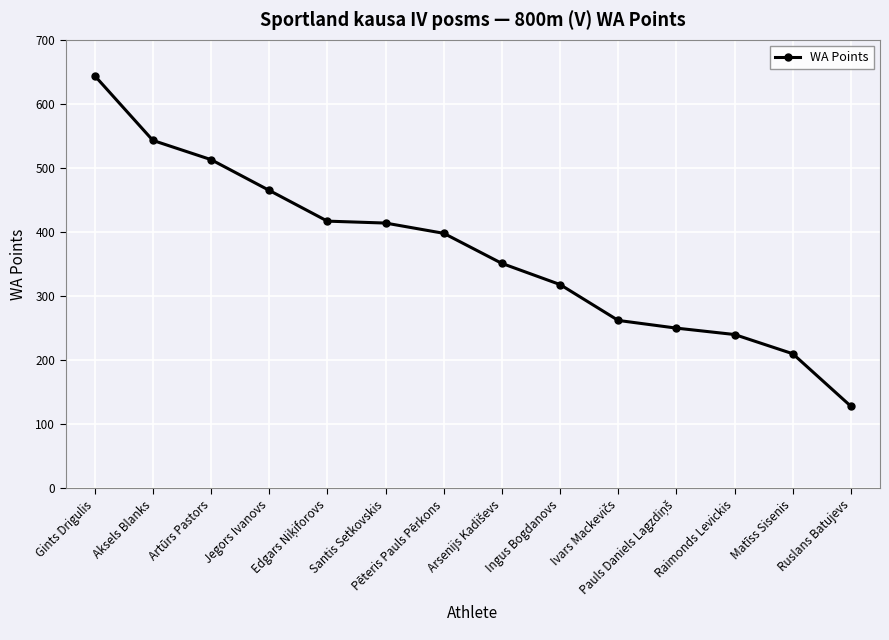

How many lines are shown in the chart?

1